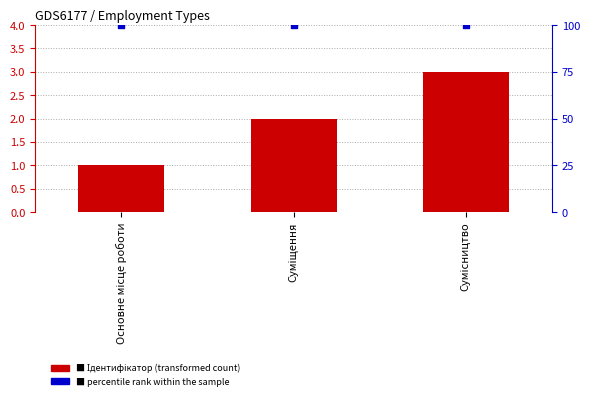

What is the total value across all series at Суміщення?

102